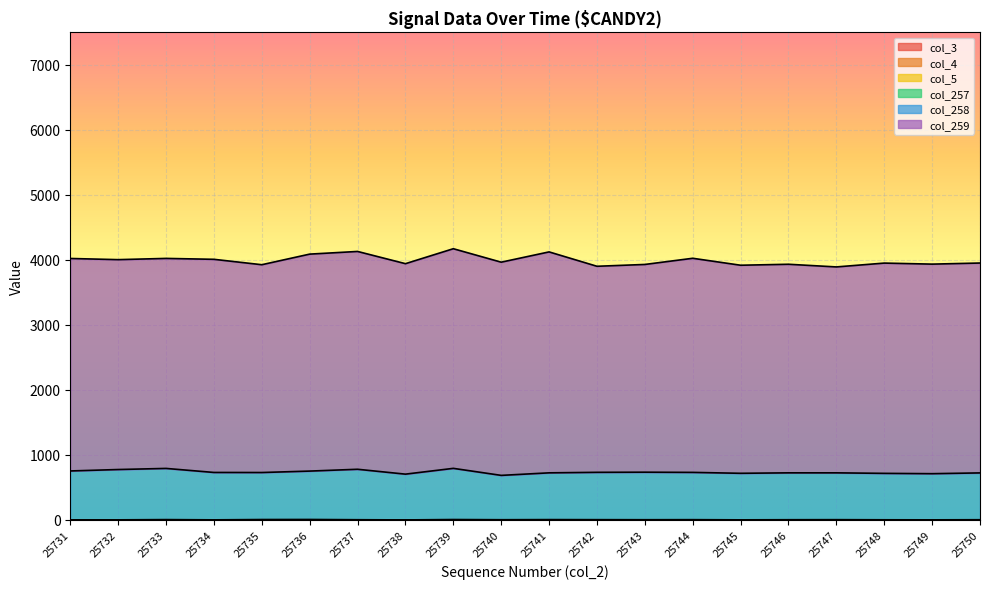

Which category has the highest value across all series?

25741